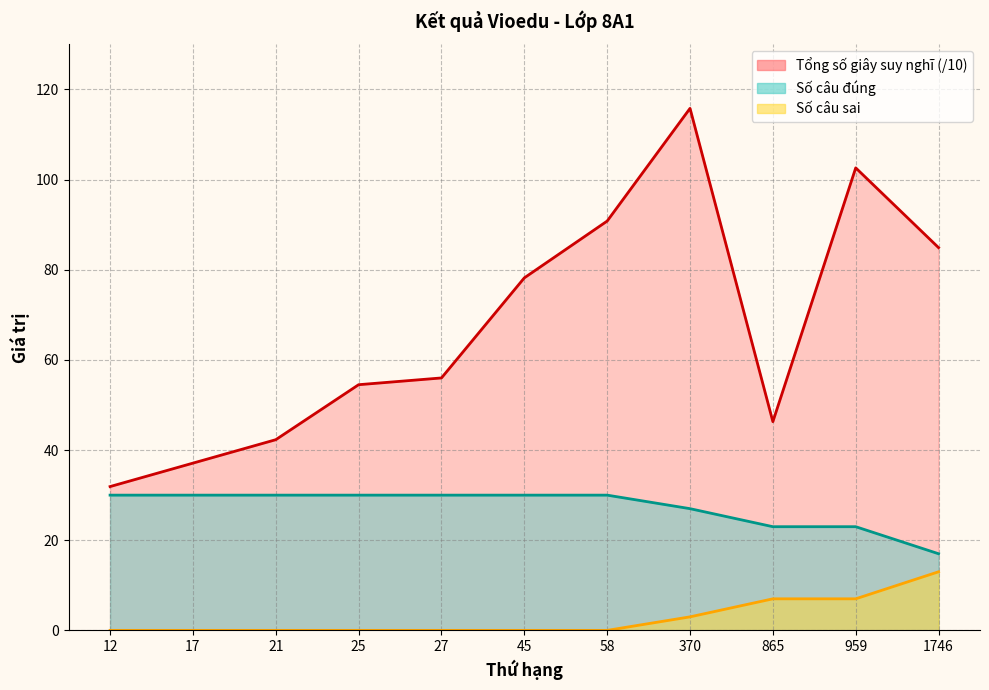

True or false: Số câu sai and Số câu đúng intersect in this chart.

False